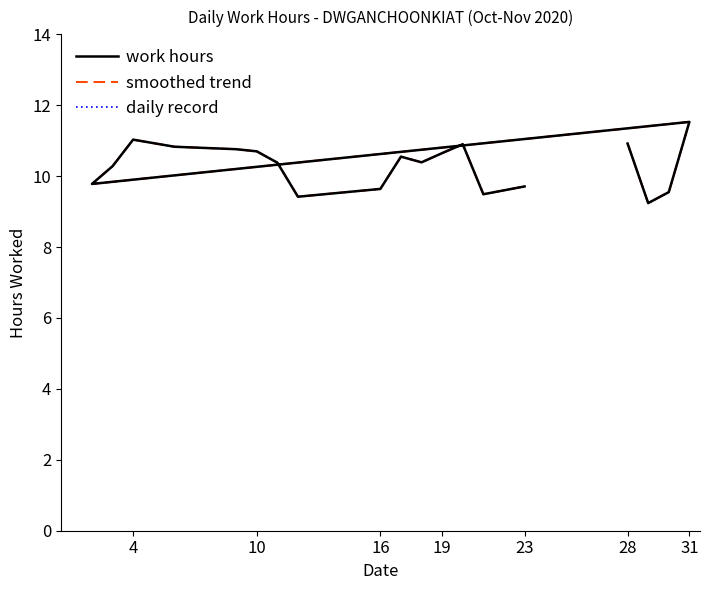

What is the sum of all daily record values?

195.8